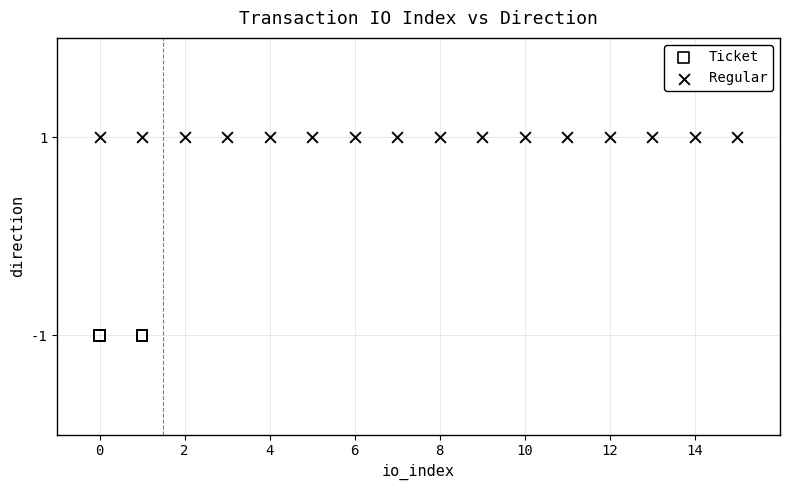

What are all the series names shown in the legend?

Ticket, Regular